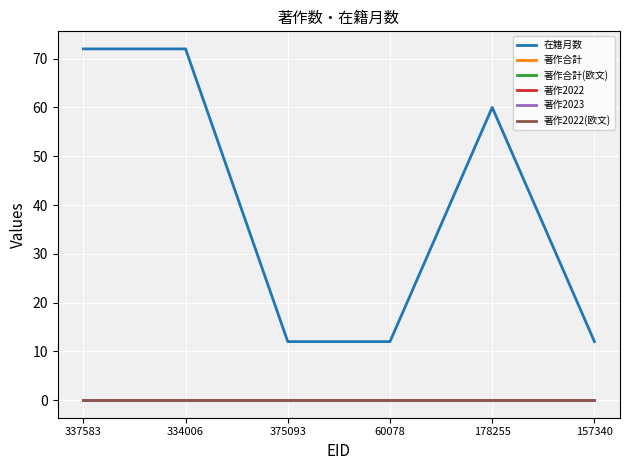

True or false: 著作合計 has more than 1 points higher than both neighbors.

False